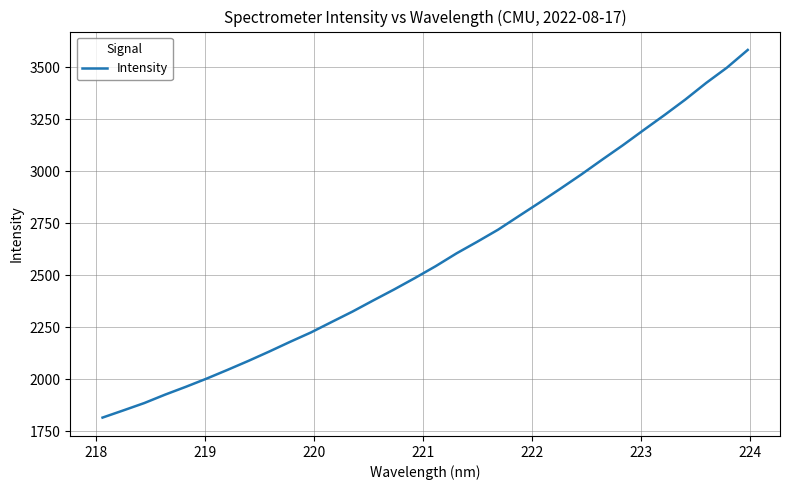

What is the greatest value displayed?

3584.0